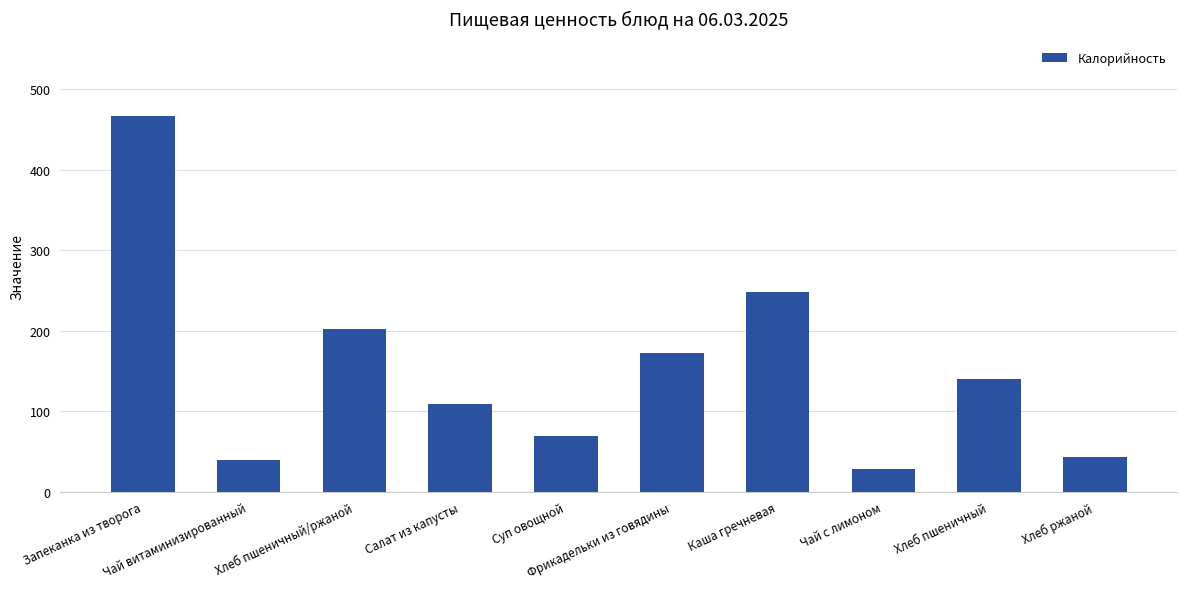

Is it true that the value at Каша гречневая is 77.7?

False